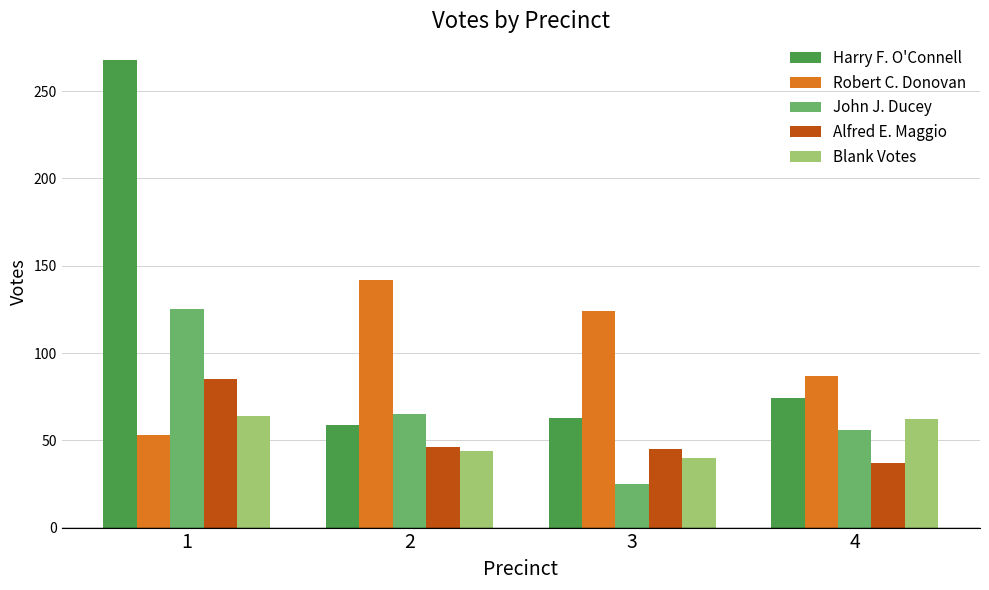

What is the difference between the Harry F. O'Connell values at 4 and 3?

11